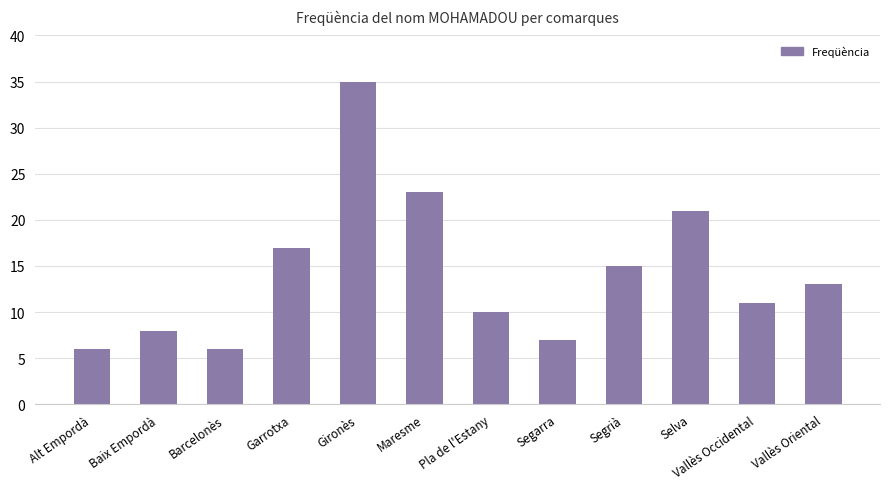

Reading right to left, what are all the values shown in this chart?

13	11	21	15	7	10	23	35	17	6	8	6